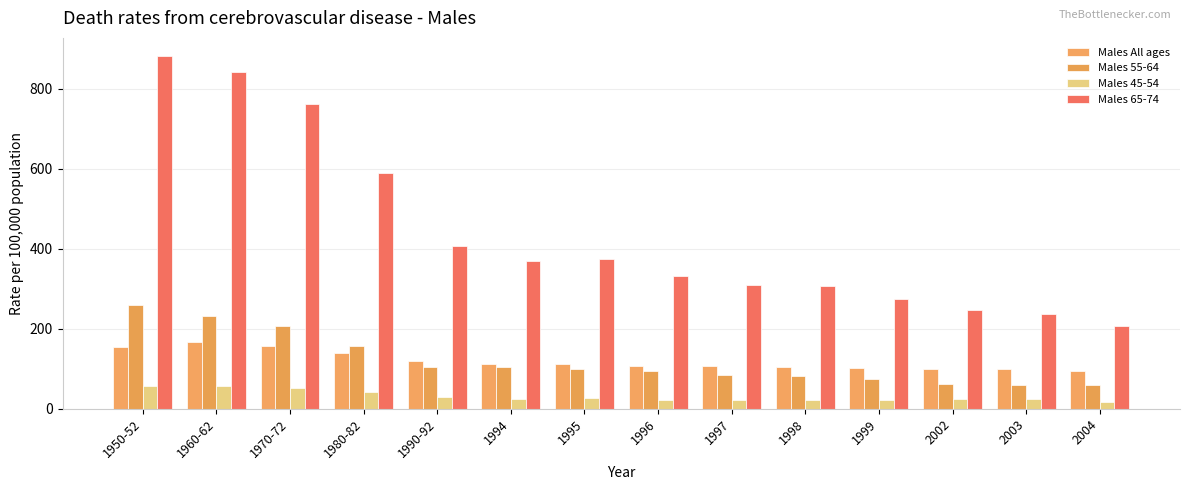

What is the sum of all Males 65-74 values?

6141